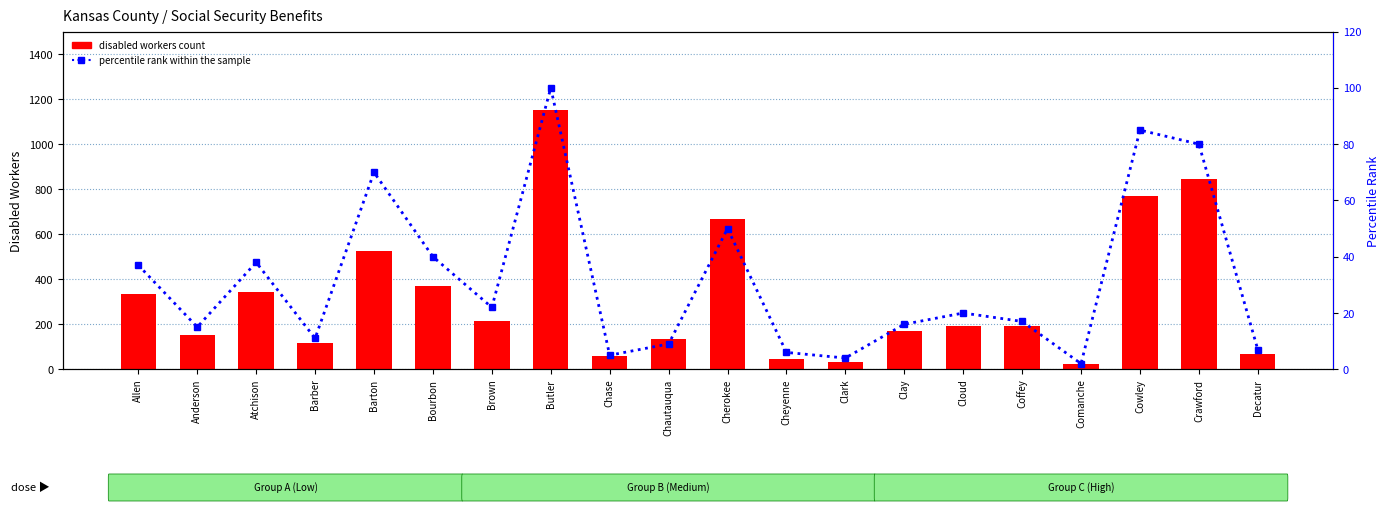

At which label does disabled workers count reach its minimum?

Comanche